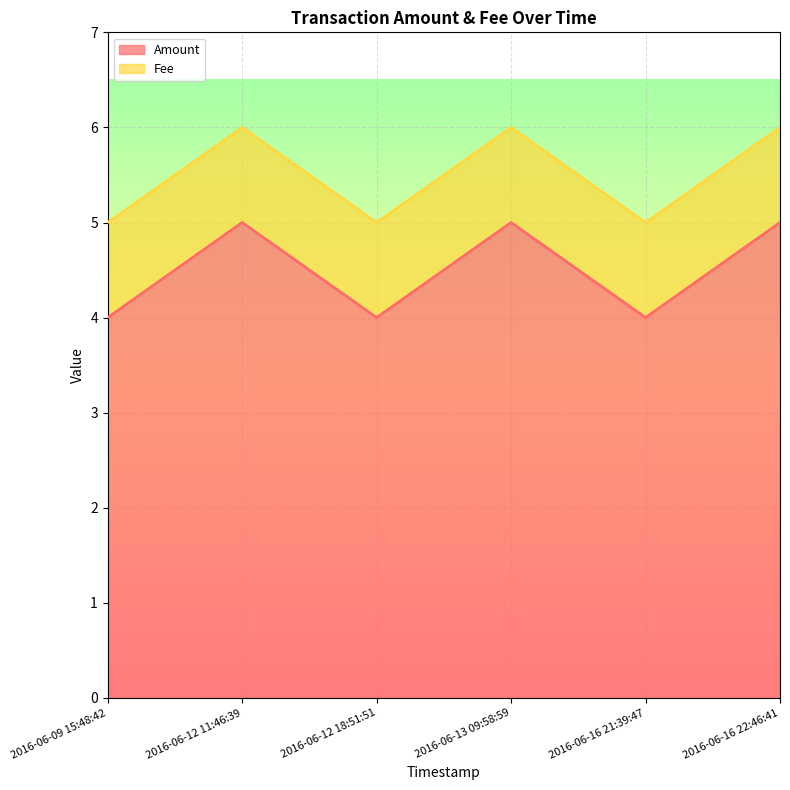

Approximately how many times larger is the value at 2016-06-13 09:58:59 compared to 2016-06-12 18:51:51?

1.2